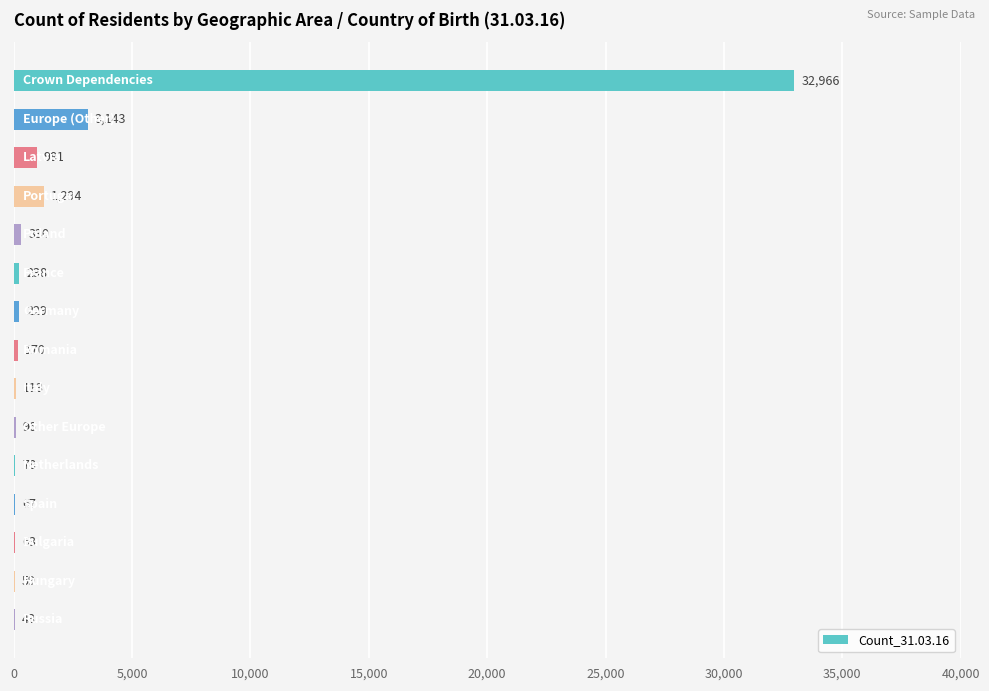

What is the maximum value shown in the chart?

32966